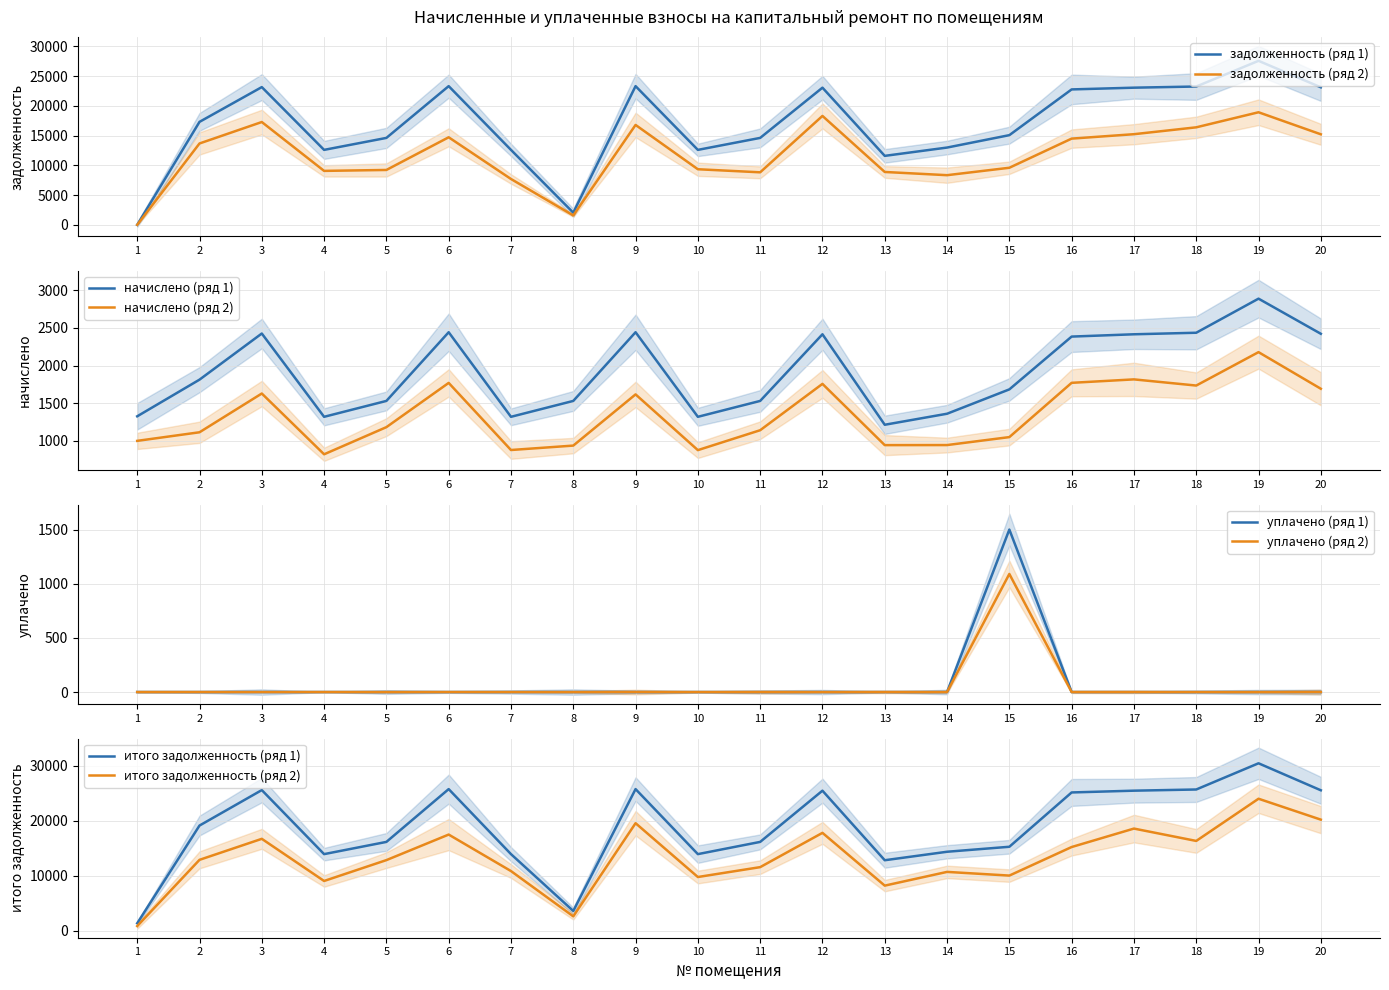

Is it true that уплачено equals 402.9 at 3?

False